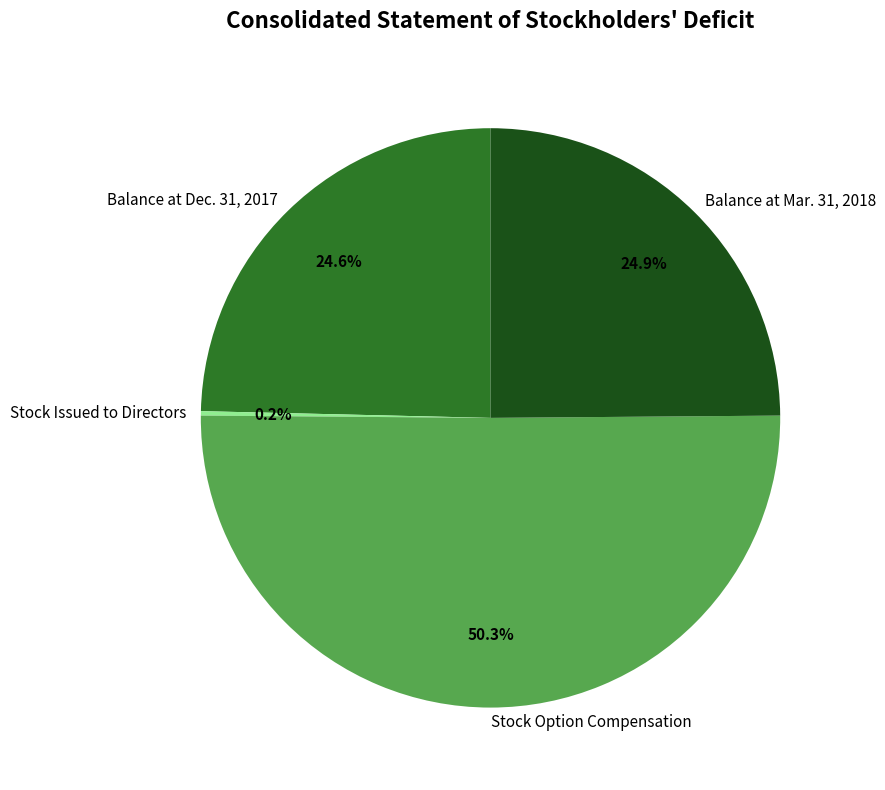

Which slice represents more than half of the pie?

Stock Option Compensation